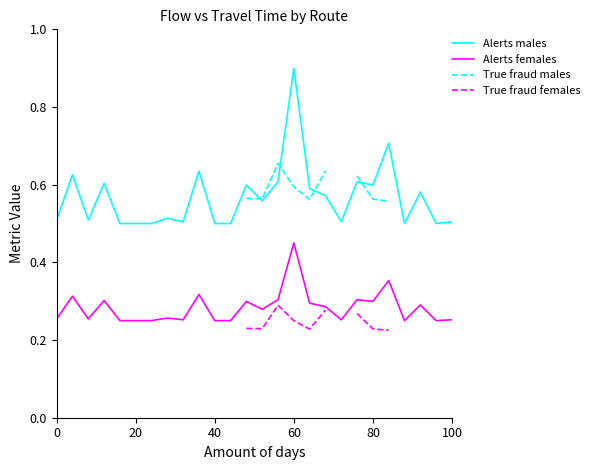

The Alerts males series shows 0.5 at 20. True or false?

True